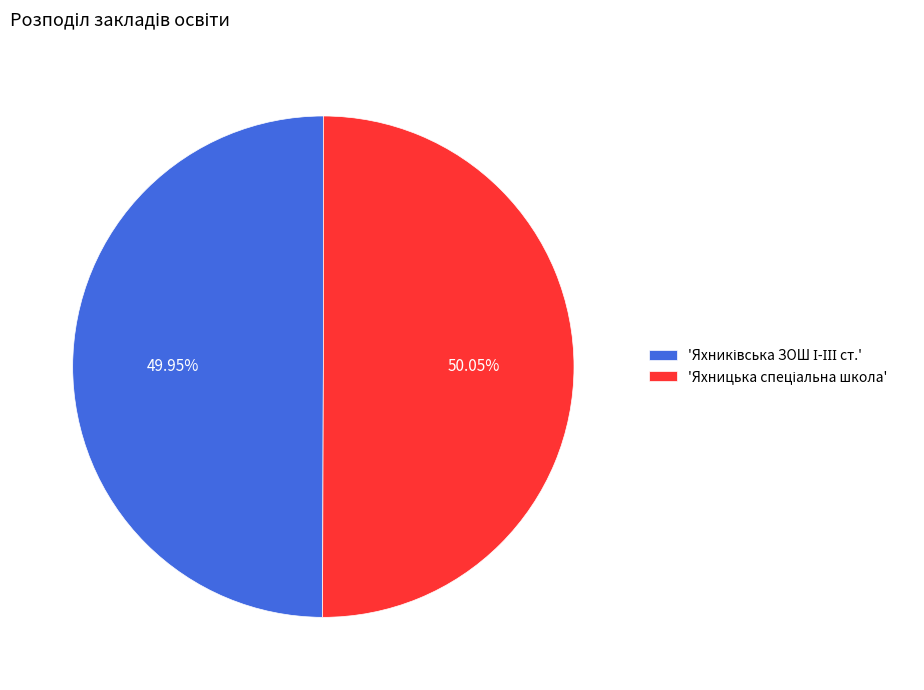

Does any single category account for the majority?

Yes